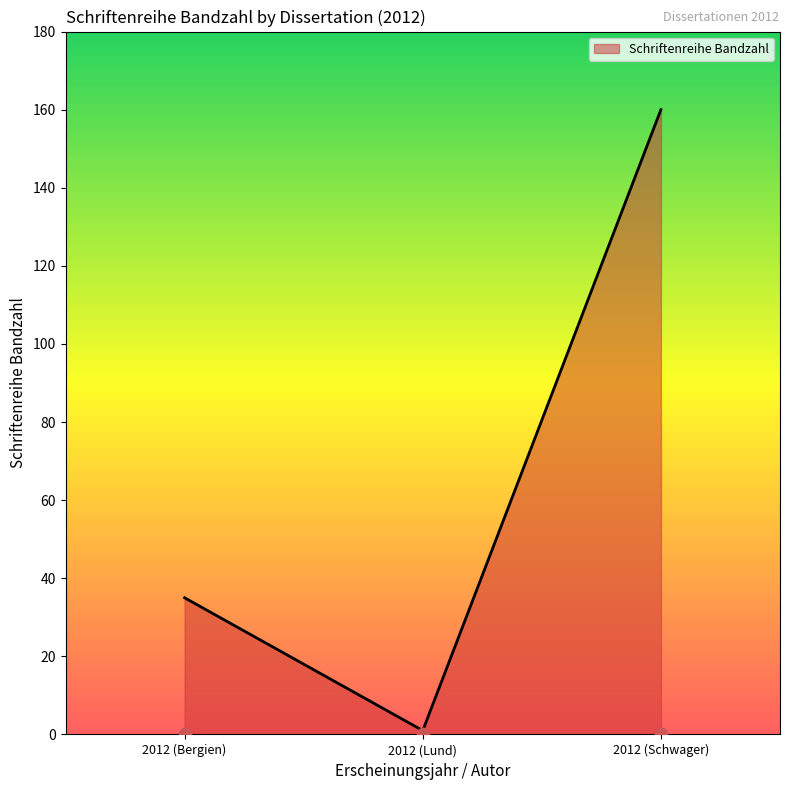

What is the change in value from 2012 (Lund) to 2012 (Schwager)?

+159